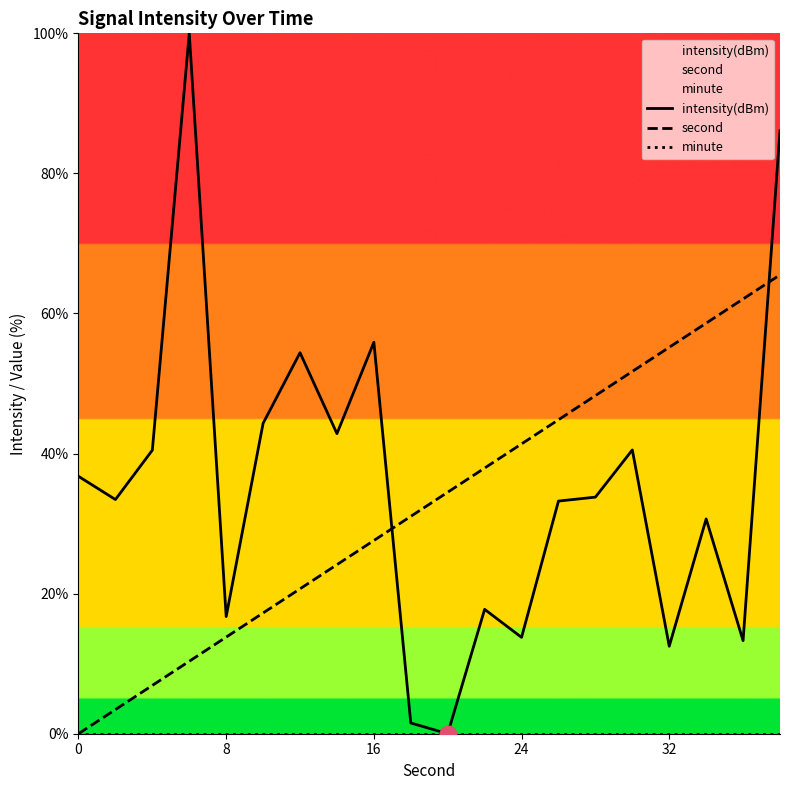

What is the difference between the highest and lowest values at 16?

55.9